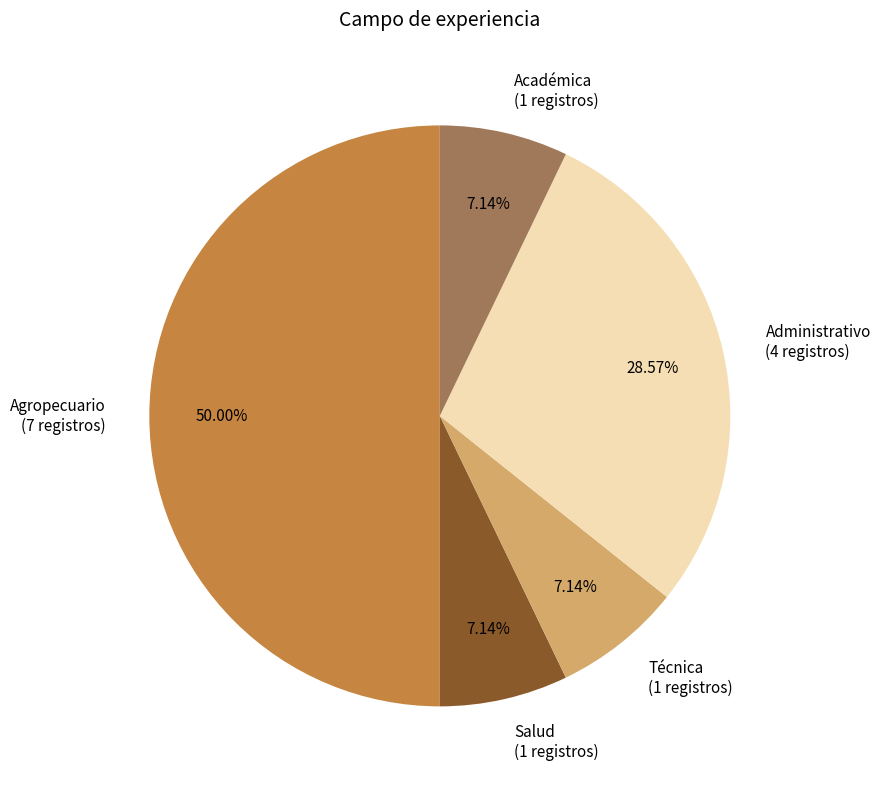

To the nearest percent, what is the combined percentage of Académica and Técnica?

14%